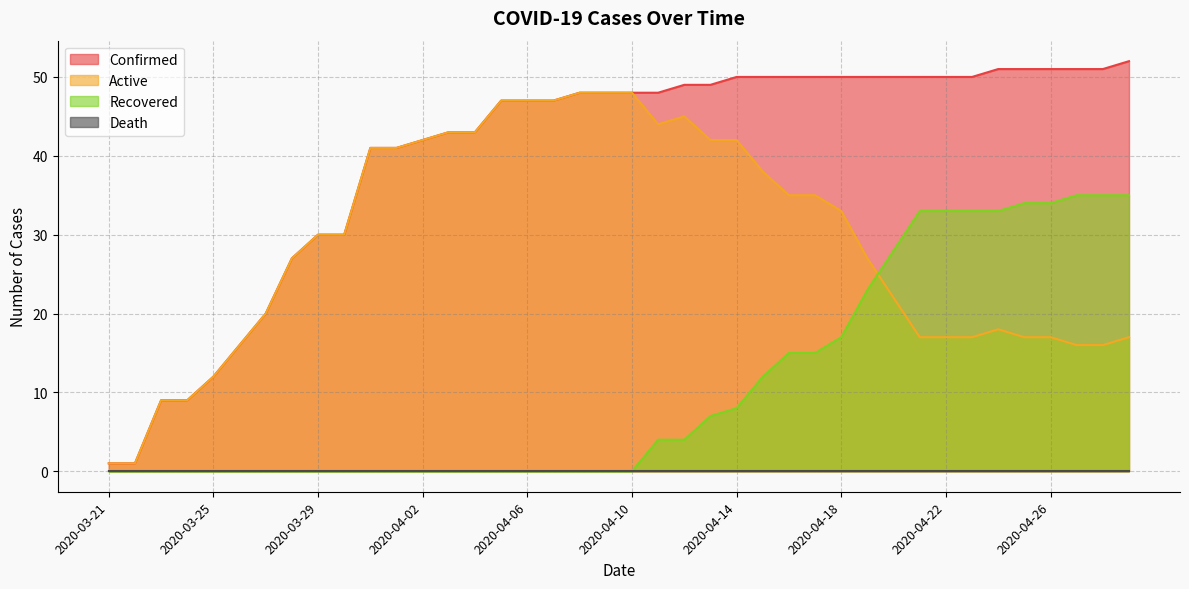

What position from the left is 2020-04-28?

39